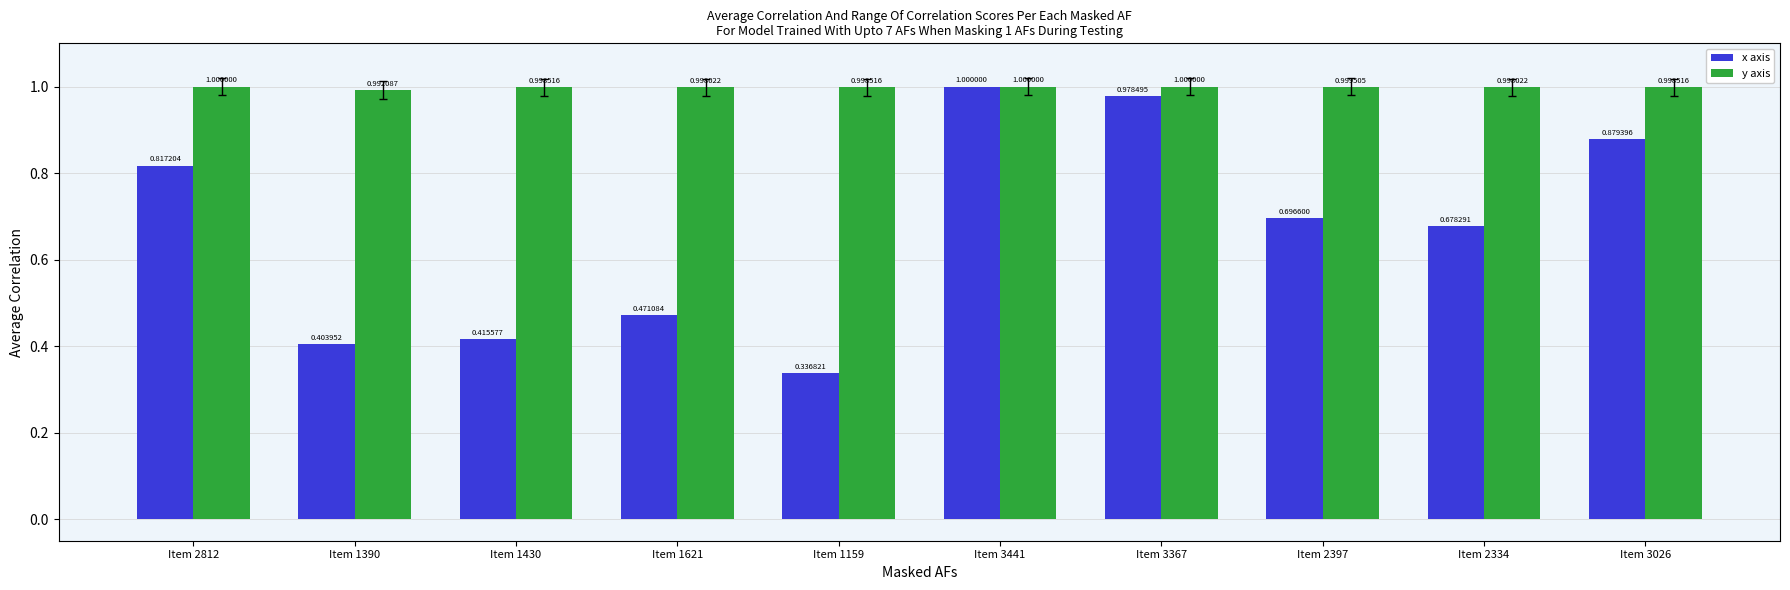

Is the value of x axis at Item 2334 greater than the value of y axis at Item 3026?

No